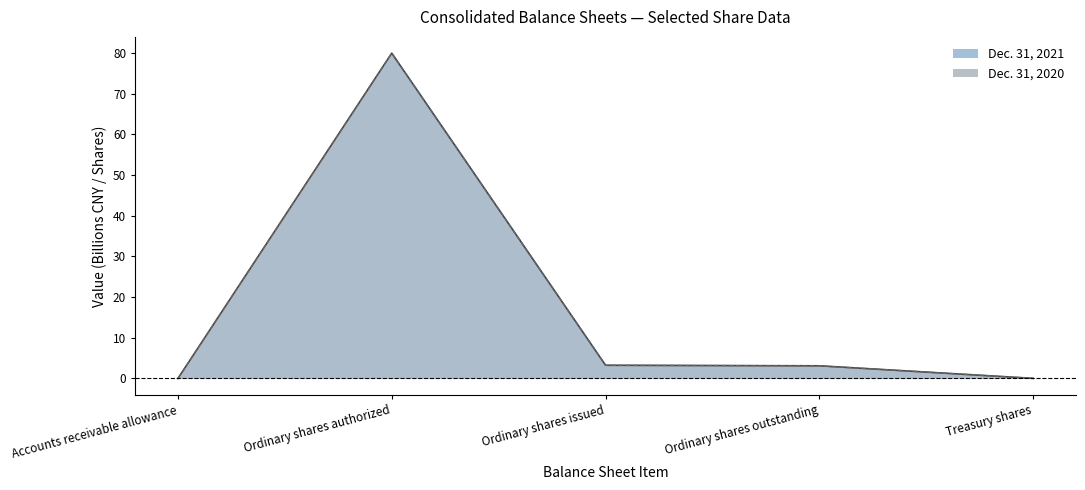

Which label corresponds to the smallest value in the chart?

Accounts receivable allowance